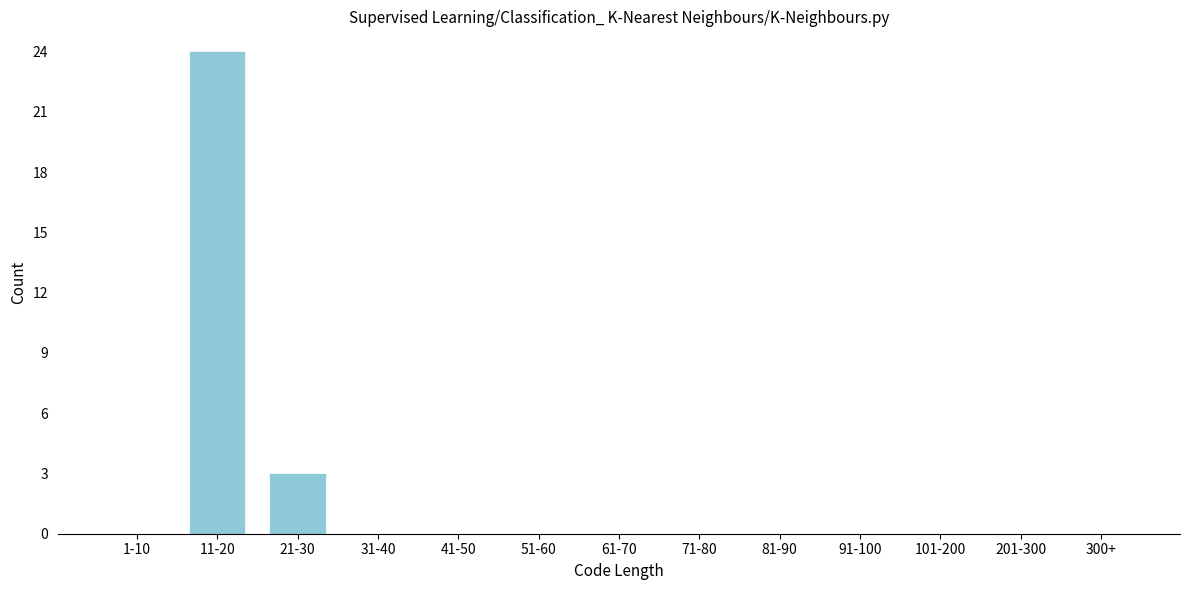

Where is the data nearest to the value 12?

21-30